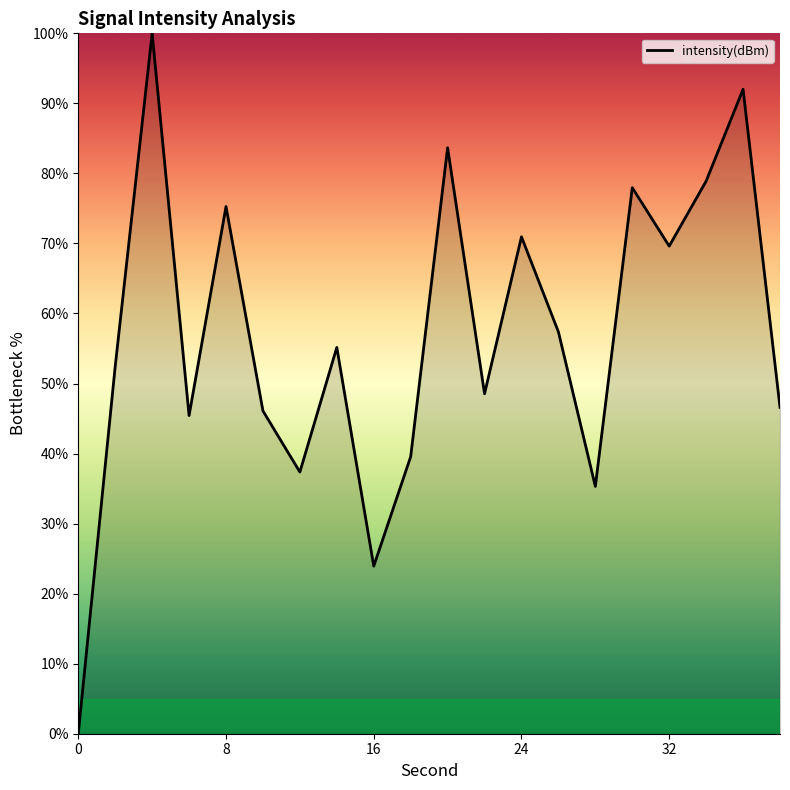

What is the greatest value displayed?

100.0